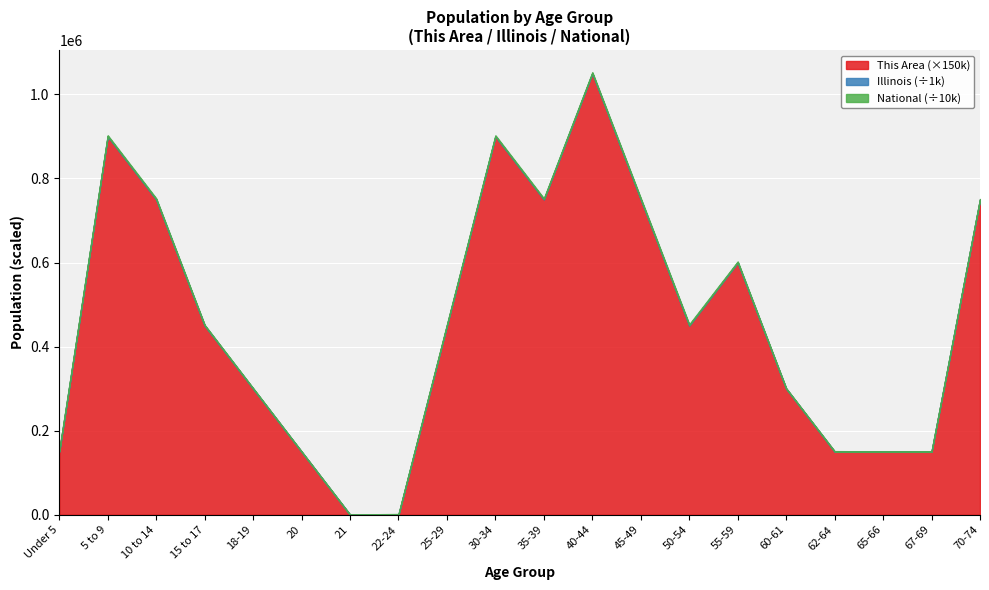

Read the This Area value at 50-54.

3